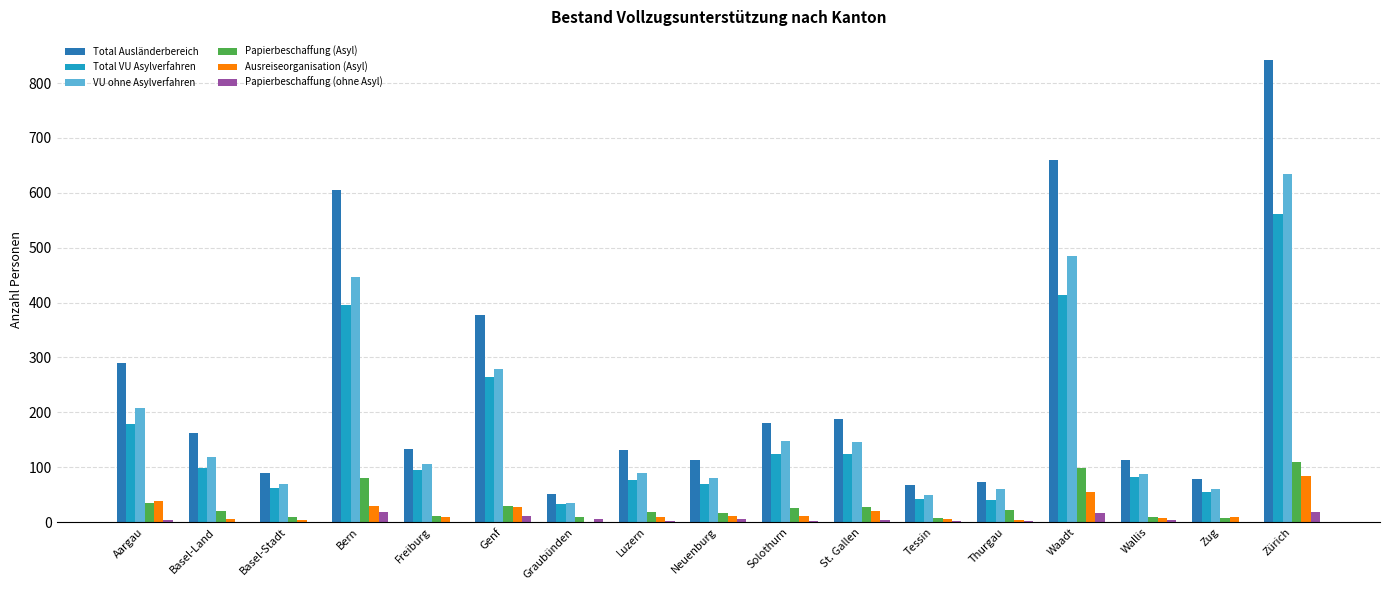

True or false: Papierbeschaffung (ohne Asyl) has a value of 19 at Zürich.

True